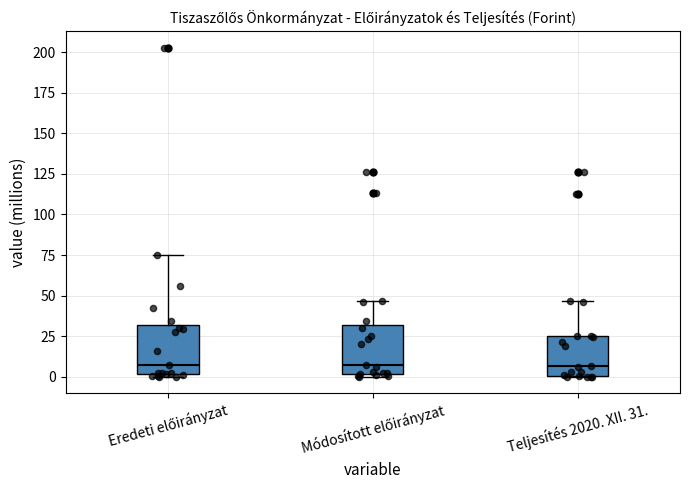

Reading left to right, read every box against the y-axis: the position of its median line, the range the box covers, and the ends of its whiskers. The values are not printed on the chart, so give them approximately, as read against the axis.

Eredeti előirányzat: median 5, box 0 to 30, whiskers 0 to 75
Módosított előirányzat: median 5, box 0 to 30, whiskers 0 (just below the box's lower edge) to 45
Teljesítés 2020. XII. 31.: median 5, box 0 to 25, whiskers 0 to 45